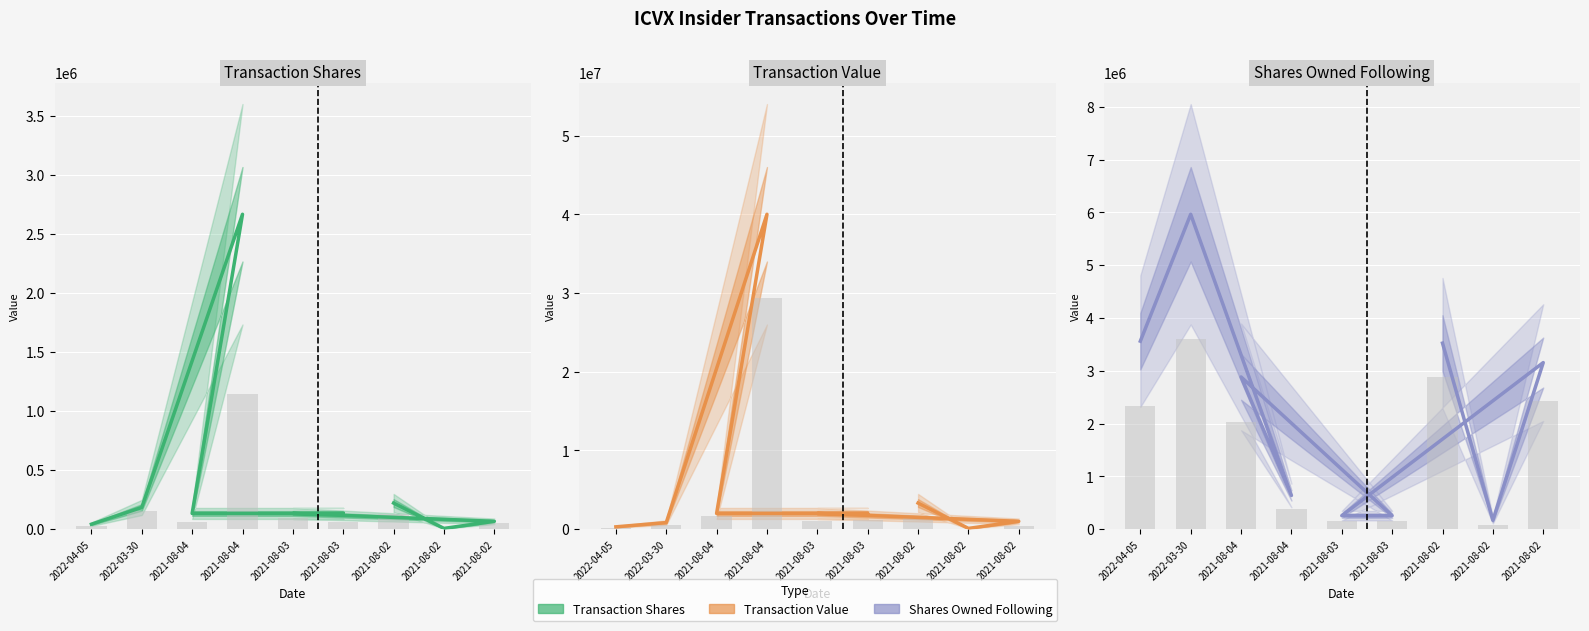

True or false: sharesOwnedFollowingTransaction has a value of 1015784 at 2021-08-02.

False